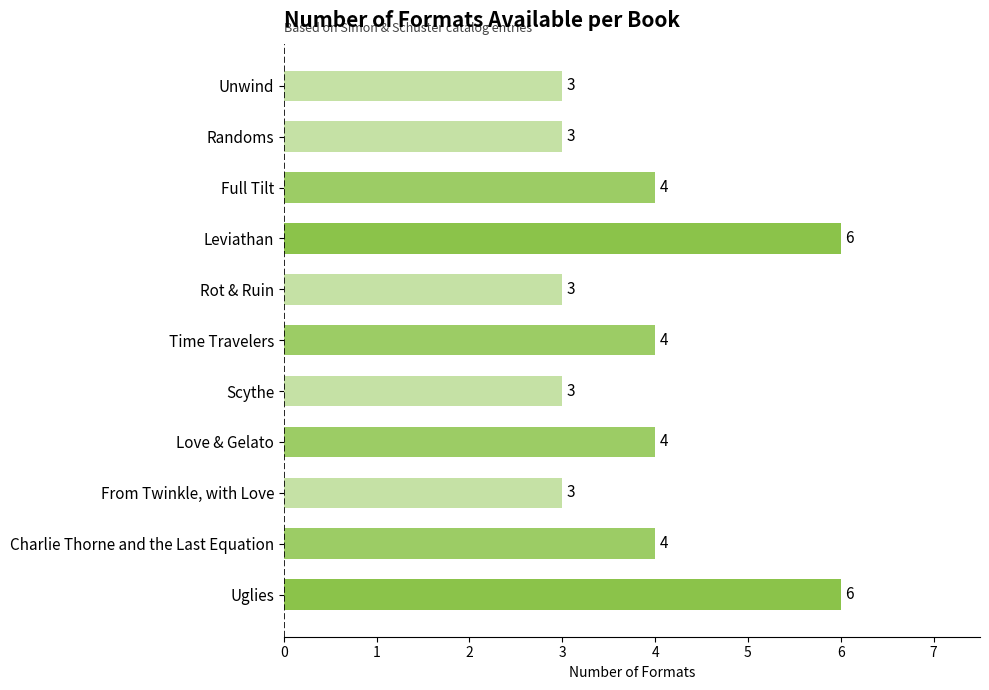

What is the approximate value at Love & Gelato?

4